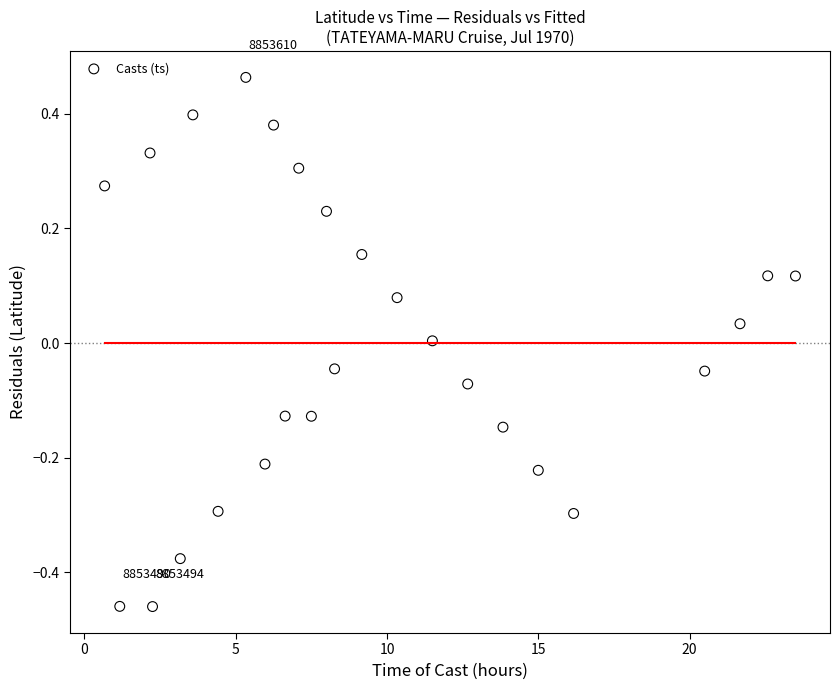

What is the range of Y values (max minus min)?

0.9